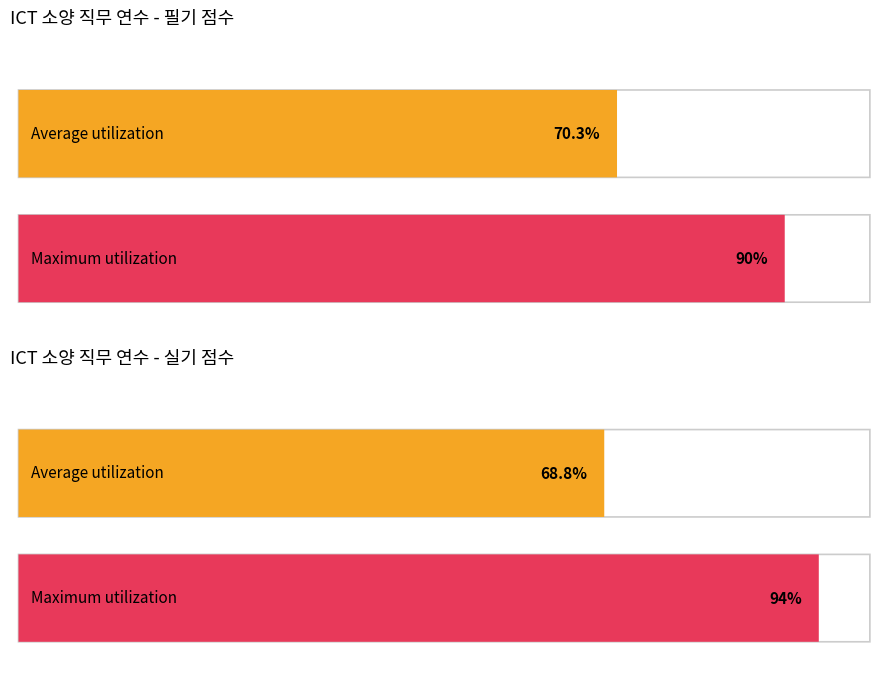

How many distinct data groups are displayed?

2